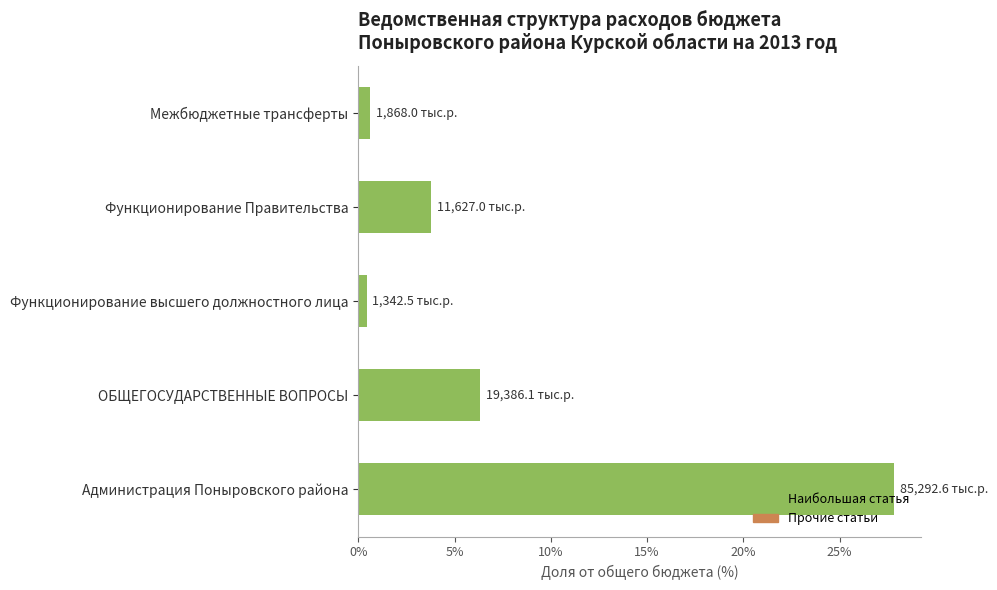

What is the approximate value at Администрация Поныровского района?

27.8